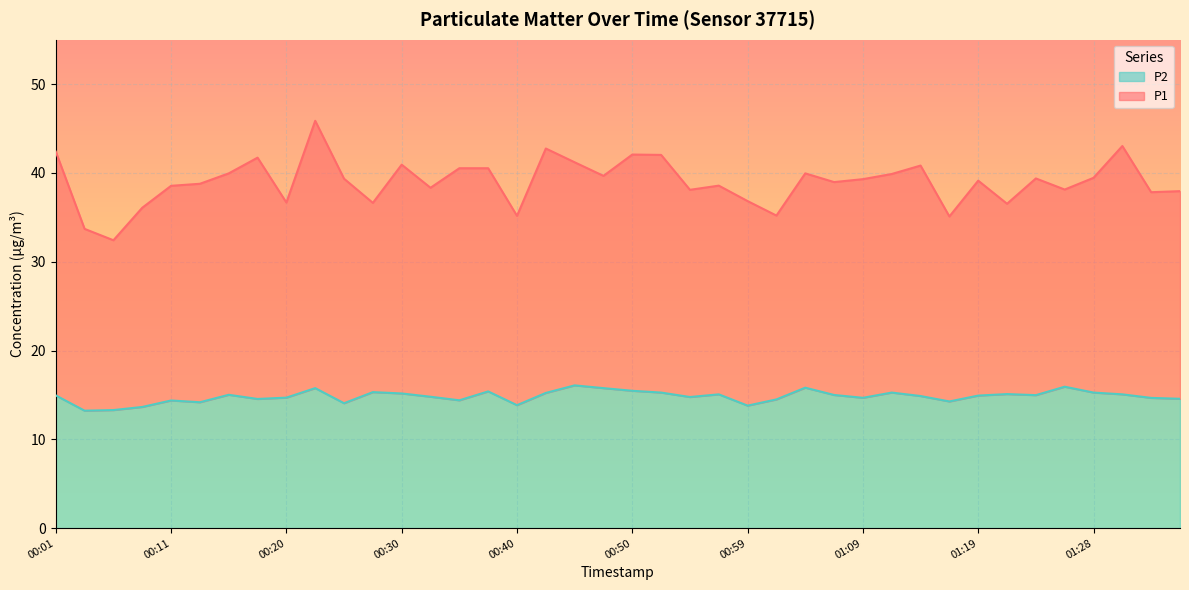

At how many categories does at least one series exceed 20?

40